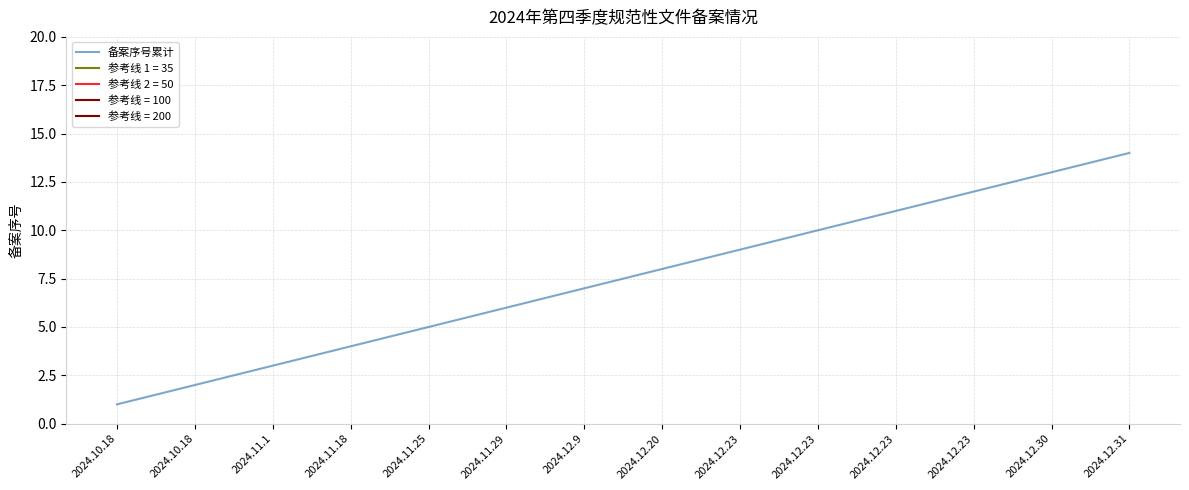

What is the sum of all values?

105